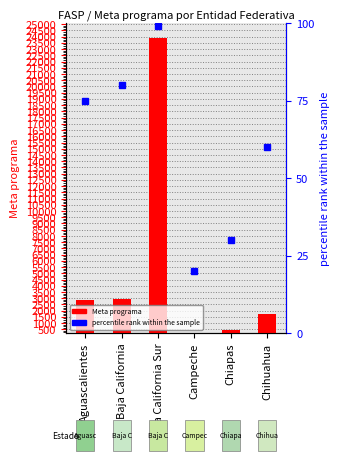

Reading right to left, extract all data points from this chart.

Chihuahua=1765.0	Chiapas=471.0	Campeche=220.0	Baja California Sur=23900.0	Baja California=2962.0	Aguascalientes=2827.3